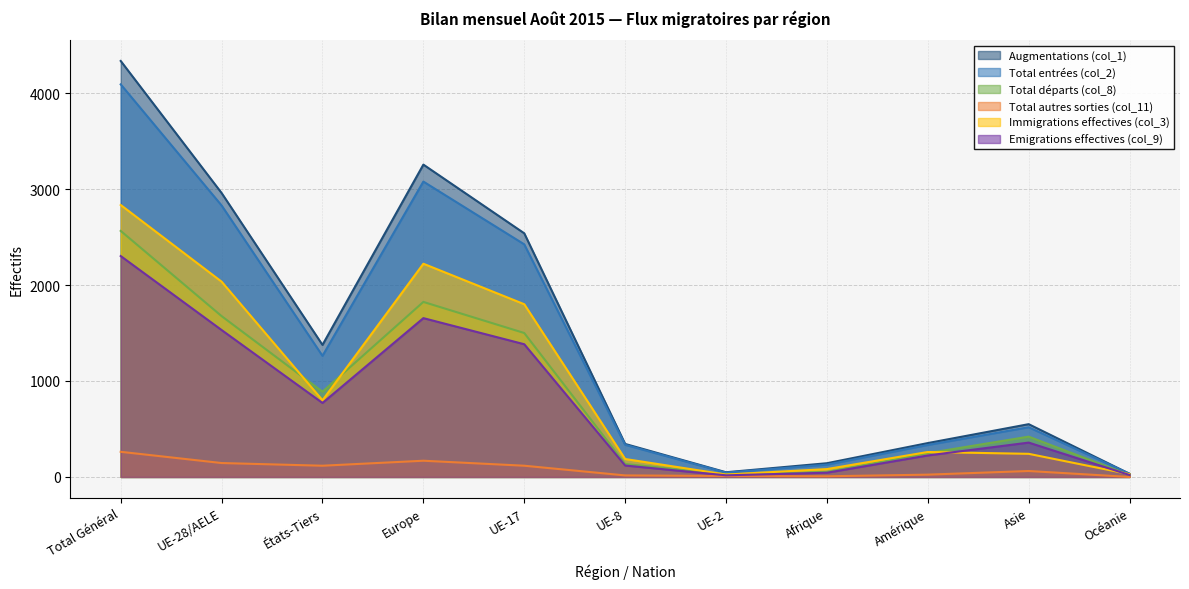

Which series has the largest total across all categories?

Augmentations (col_1)